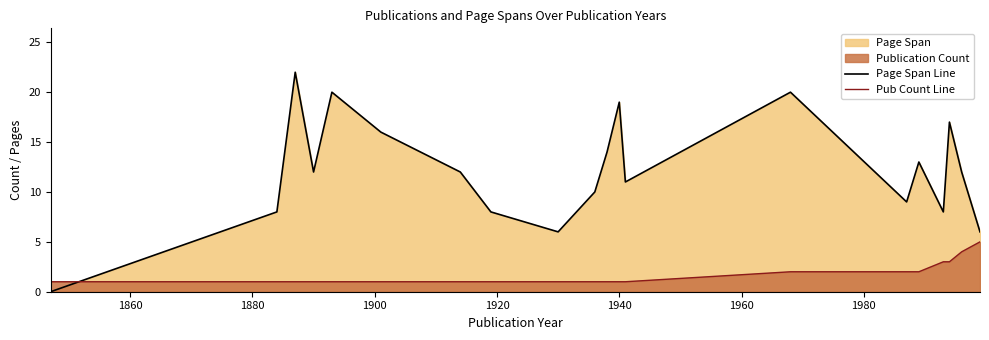

List the series in order of their peak value, lowest first.

Pub Count Line, Page Span Line